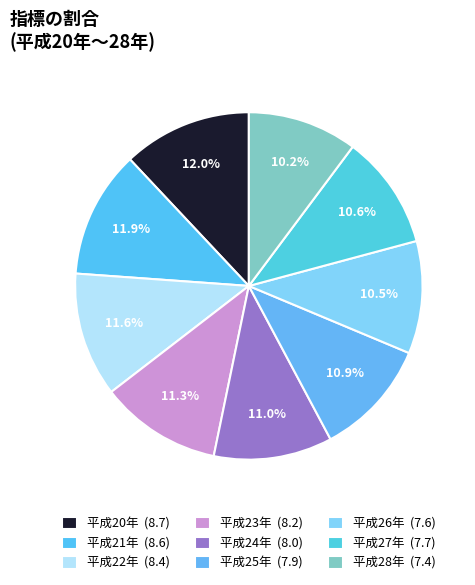

To the nearest percent, what portion does 平成24年 represent?

11%